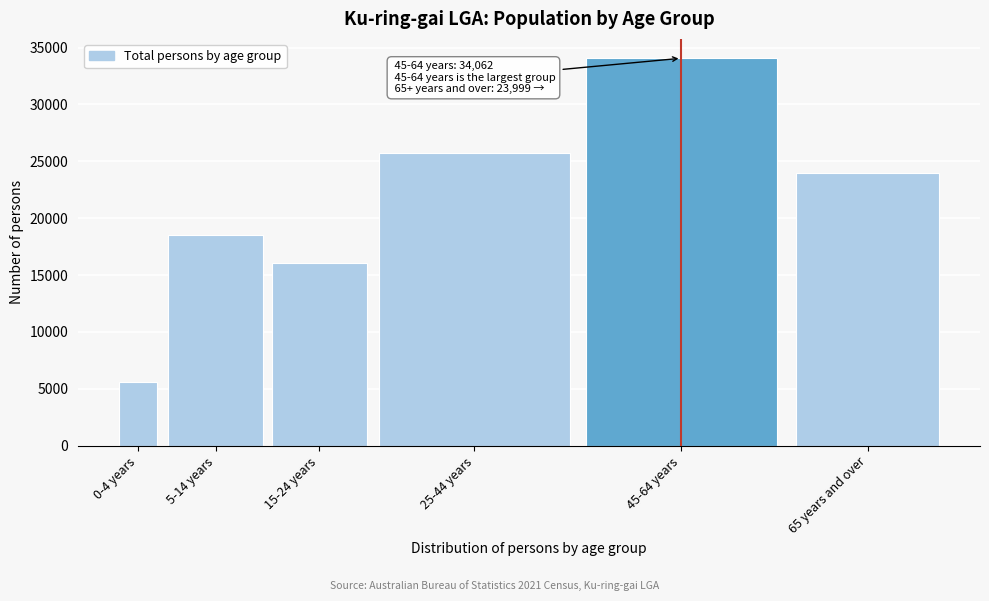

Reading right to left, extract all data points from this chart.

65 years and over=23999	45-64 years=34062	25-44 years=25772	15-24 years=16091	5-14 years=18548	0-4 years=5602